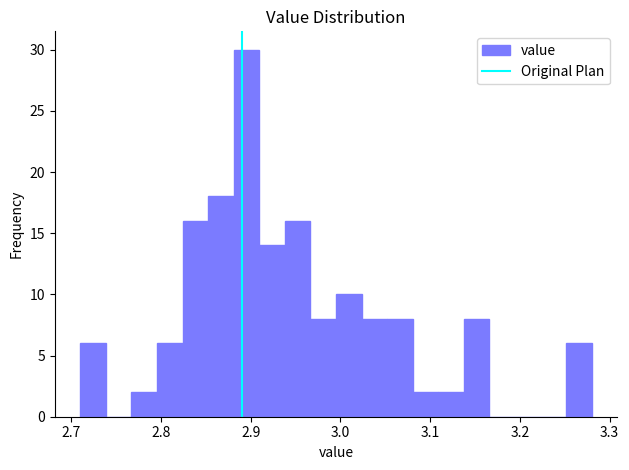

Around what value on the x-axis is the tallest bar? Give the approximate position of its centre, as read against the axis.

2.90